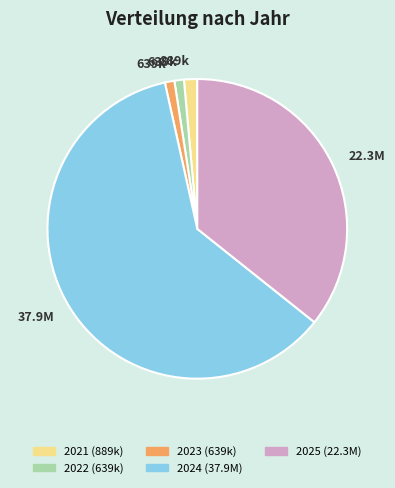

Is there any slice that represents more than half of the pie?

Yes